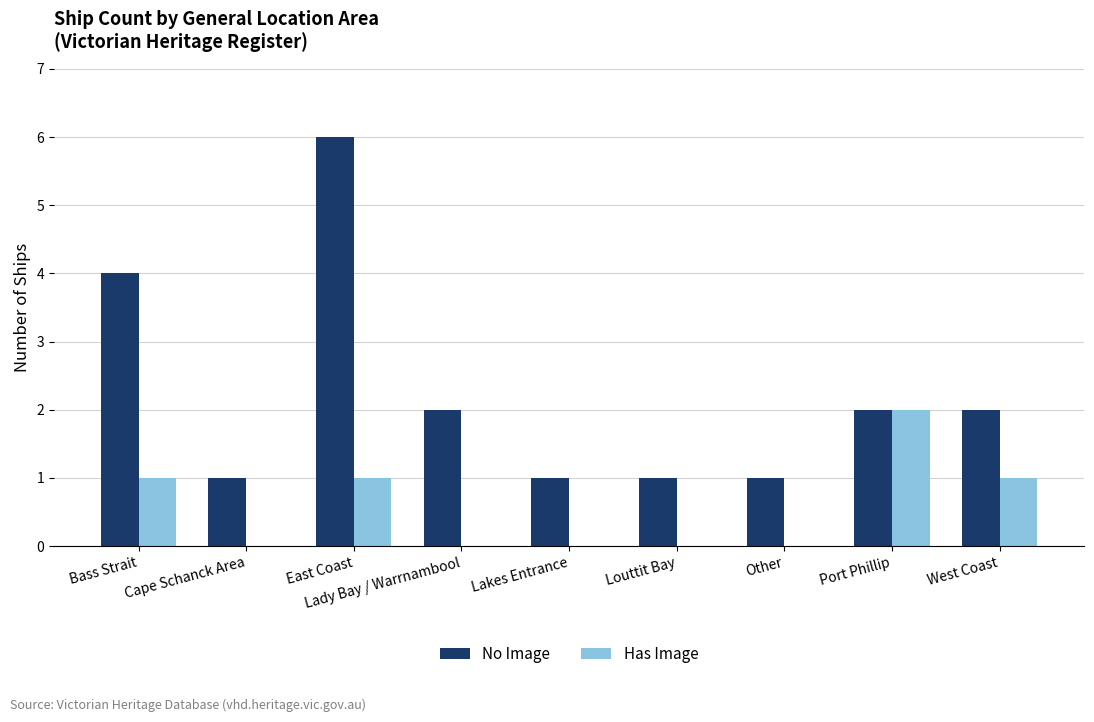

Reading left to right, list all the values displayed in this chart.

No Image: Bass Strait=4	Cape Schanck Area=1	East Coast=6	Lady Bay / Warrnambool=2	Lakes Entrance=1	Louttit Bay=1	Other=1	Port Phillip=2	West Coast=2
Has Image: Bass Strait=1	Cape Schanck Area=0	East Coast=1	Lady Bay / Warrnambool=0	Lakes Entrance=0	Louttit Bay=0	Other=0	Port Phillip=2	West Coast=1